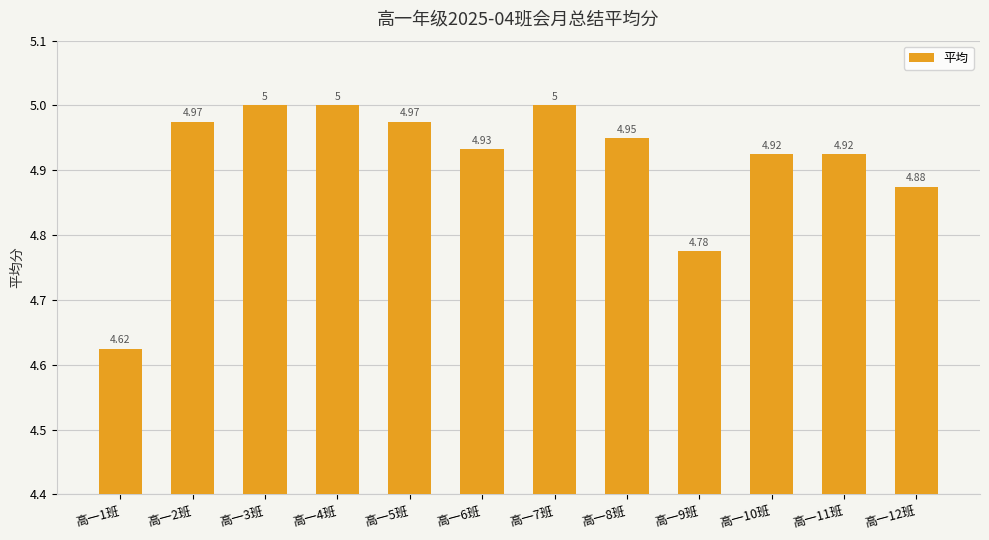

Is it true that the value at 高一4班 is 5.0?

True